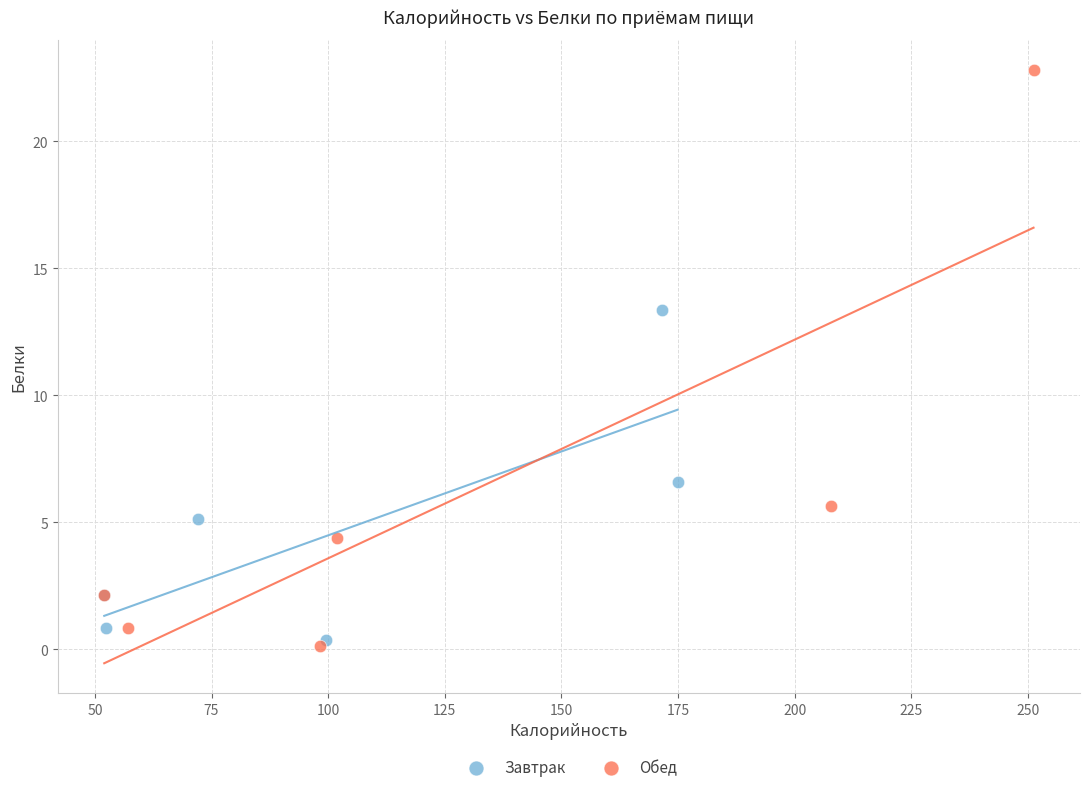

Which series has the largest Y range (max minus min)?

Обед